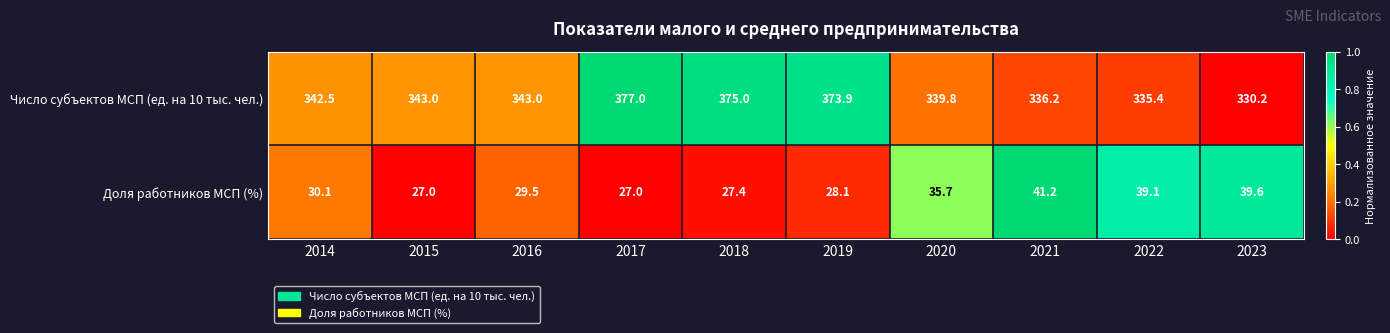

Which series changed the most between 2018 and 2019?

Число субъектов МСП (ед. на 10 тыс. чел.)